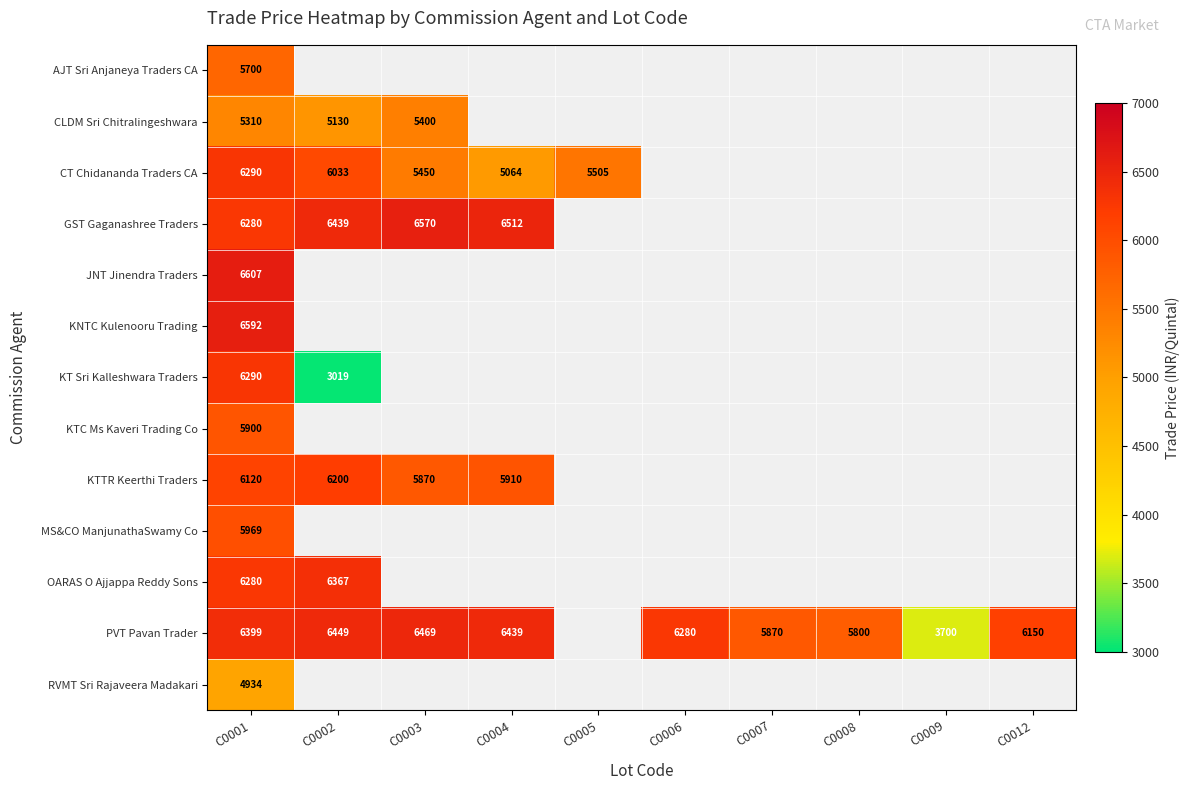

What is the difference between the PVT Pavan Trader values at C0004 and C0008?

639